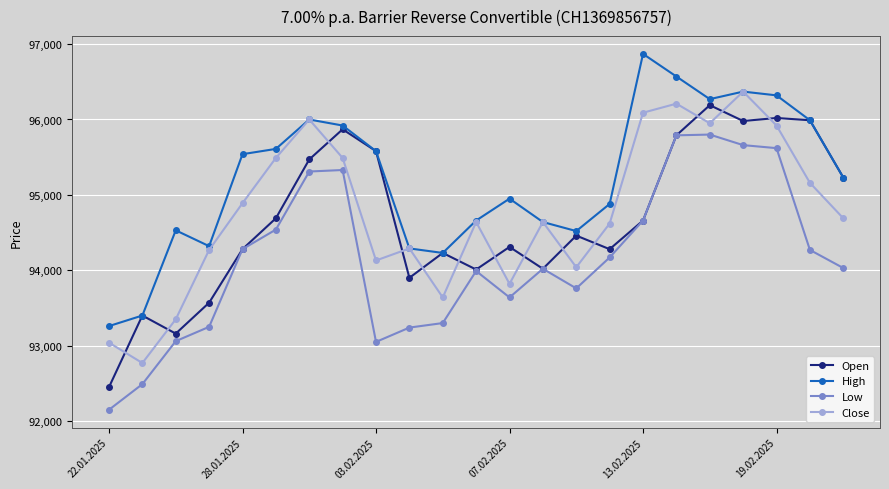

What is the highest value of the High series?

96870